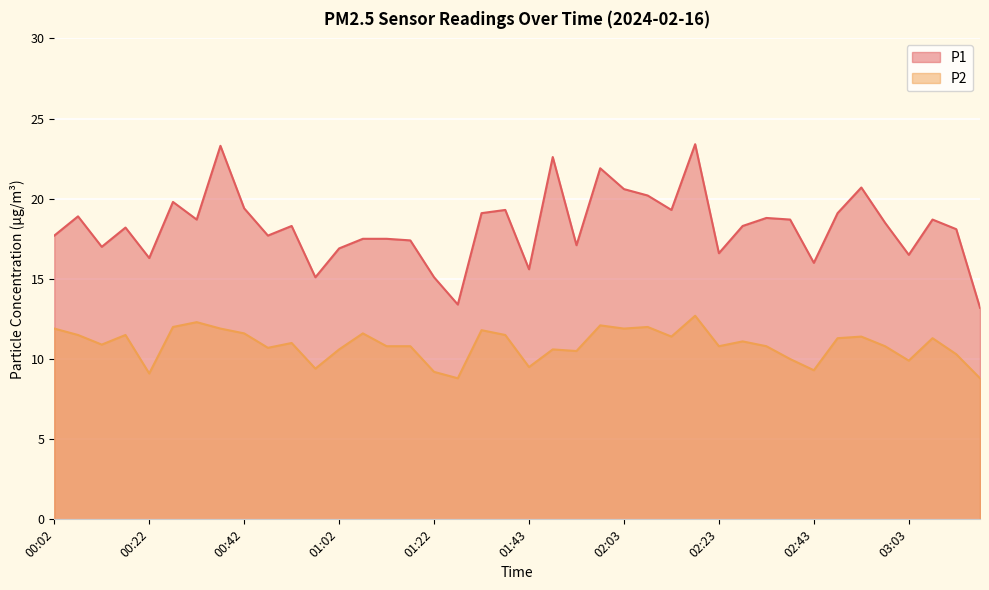

Where does the P2 series first go above 11?

00:02